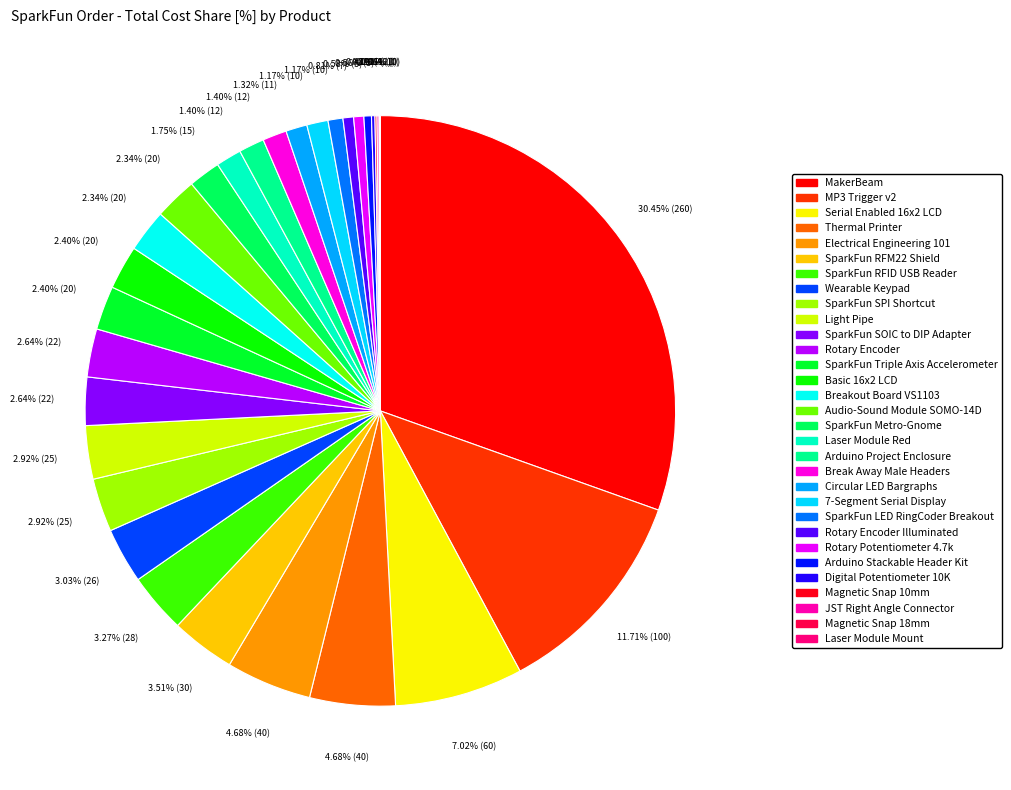

To the nearest percent, what is the average slice percentage?

3%